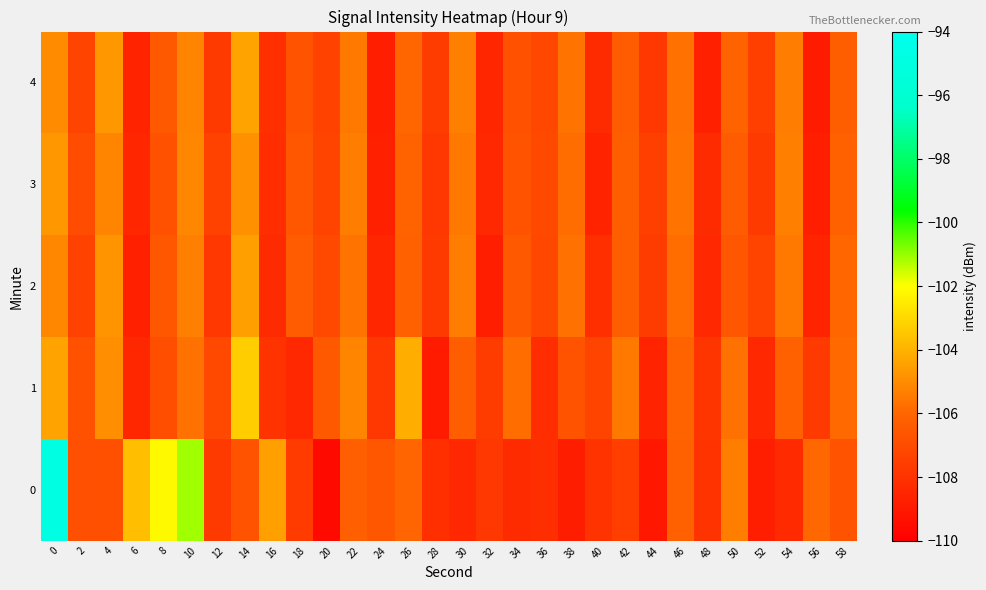

What is the total value across all series at 44?

-540.6